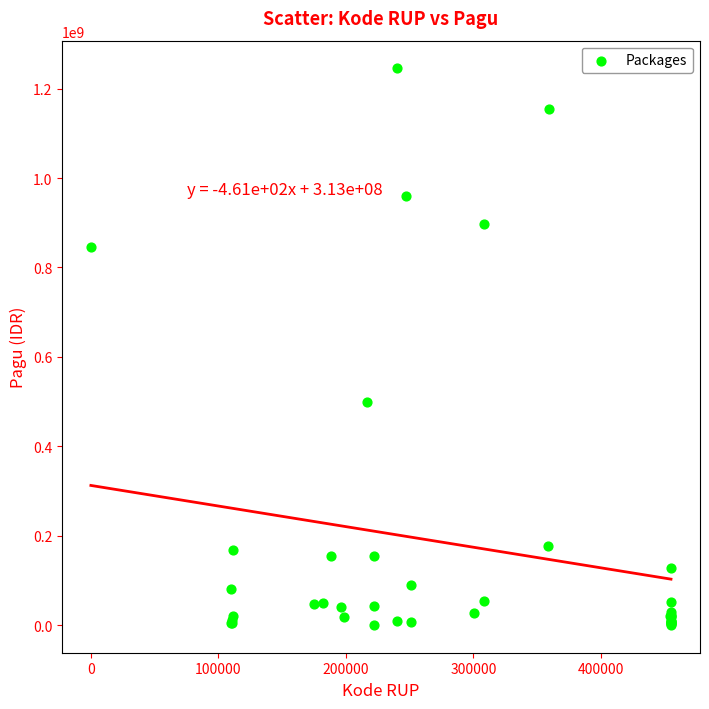

What Y value in the scatter plot is closest to 622840000?

499932000